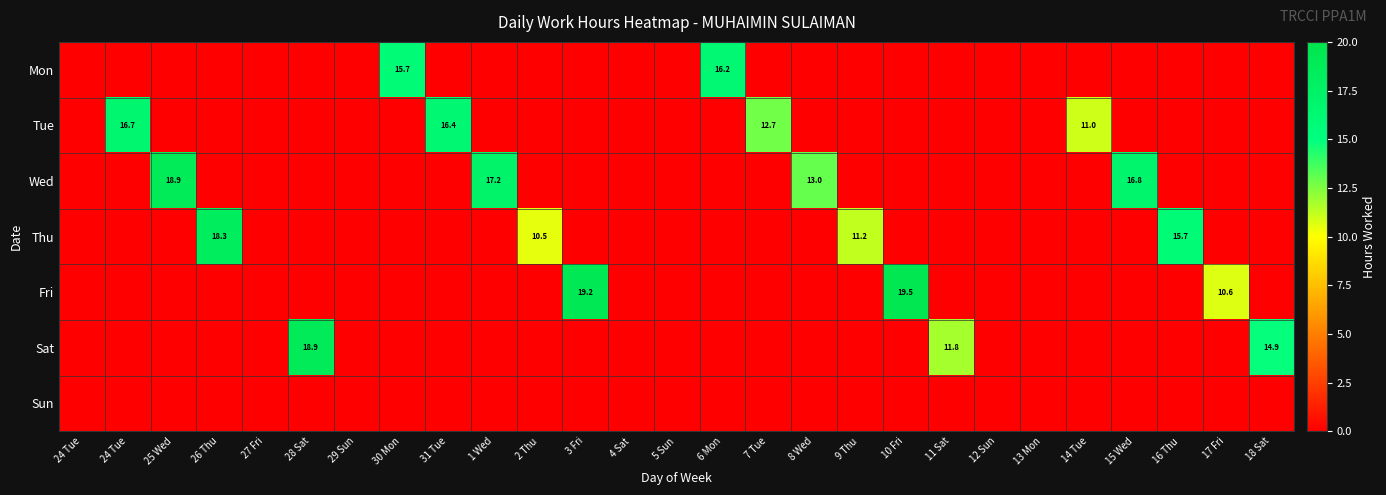

Rank the series at 4 Sat from highest to lowest value.

Mon, Tue, Wed, Thu, Fri, Sat, Sun